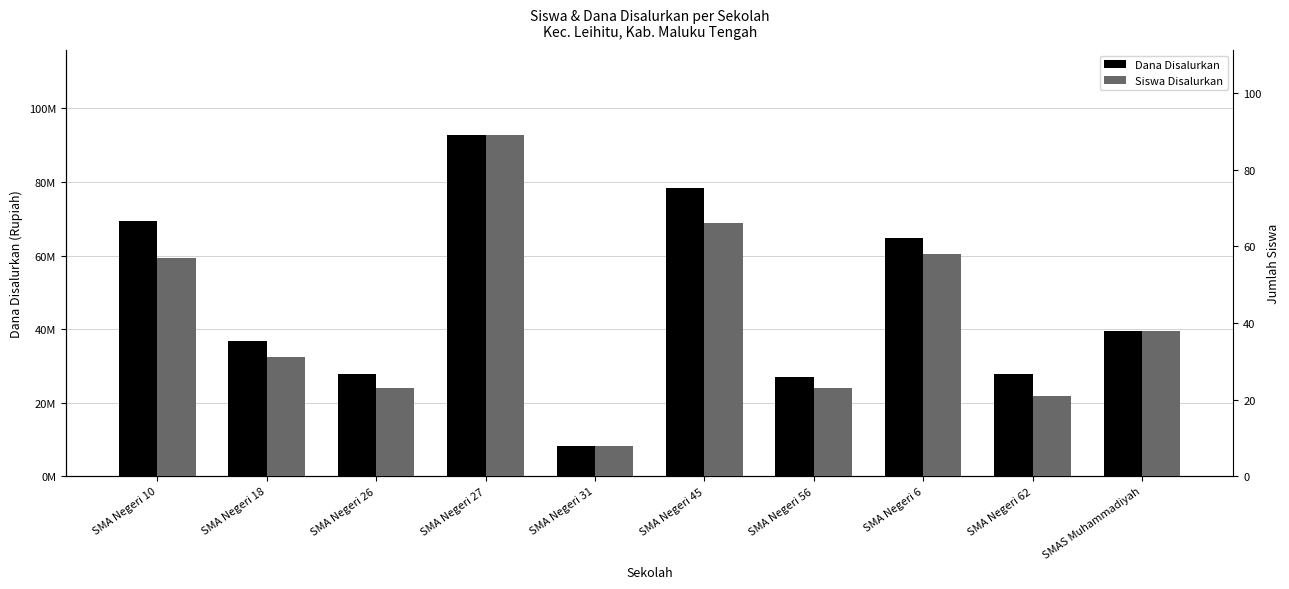

What is the average value of the Dana Disalurkan series?

47250000